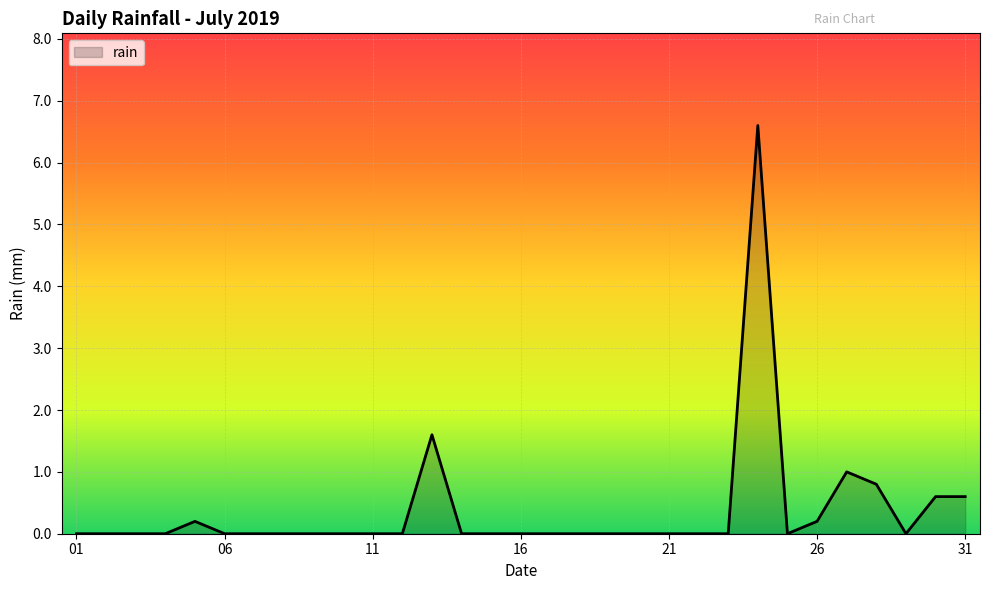

What is the greatest value displayed?

6.6